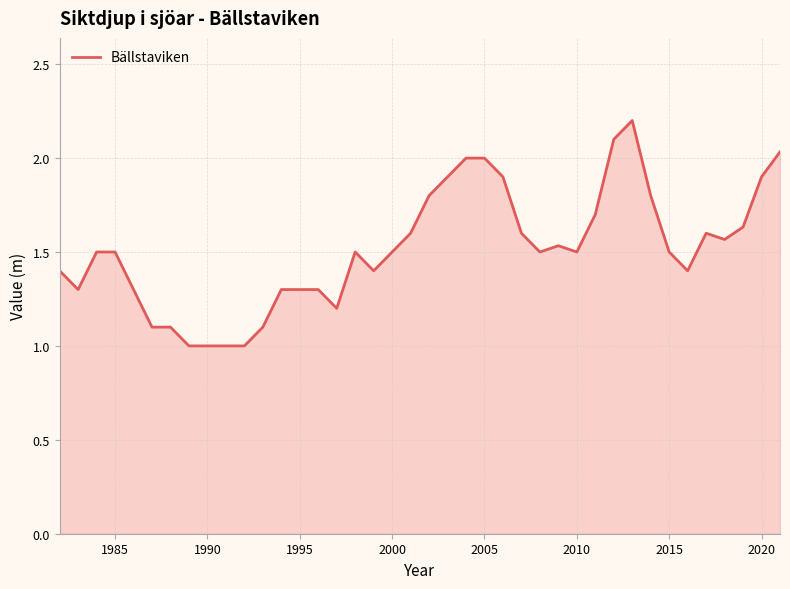

What is the greatest value displayed?

2.2